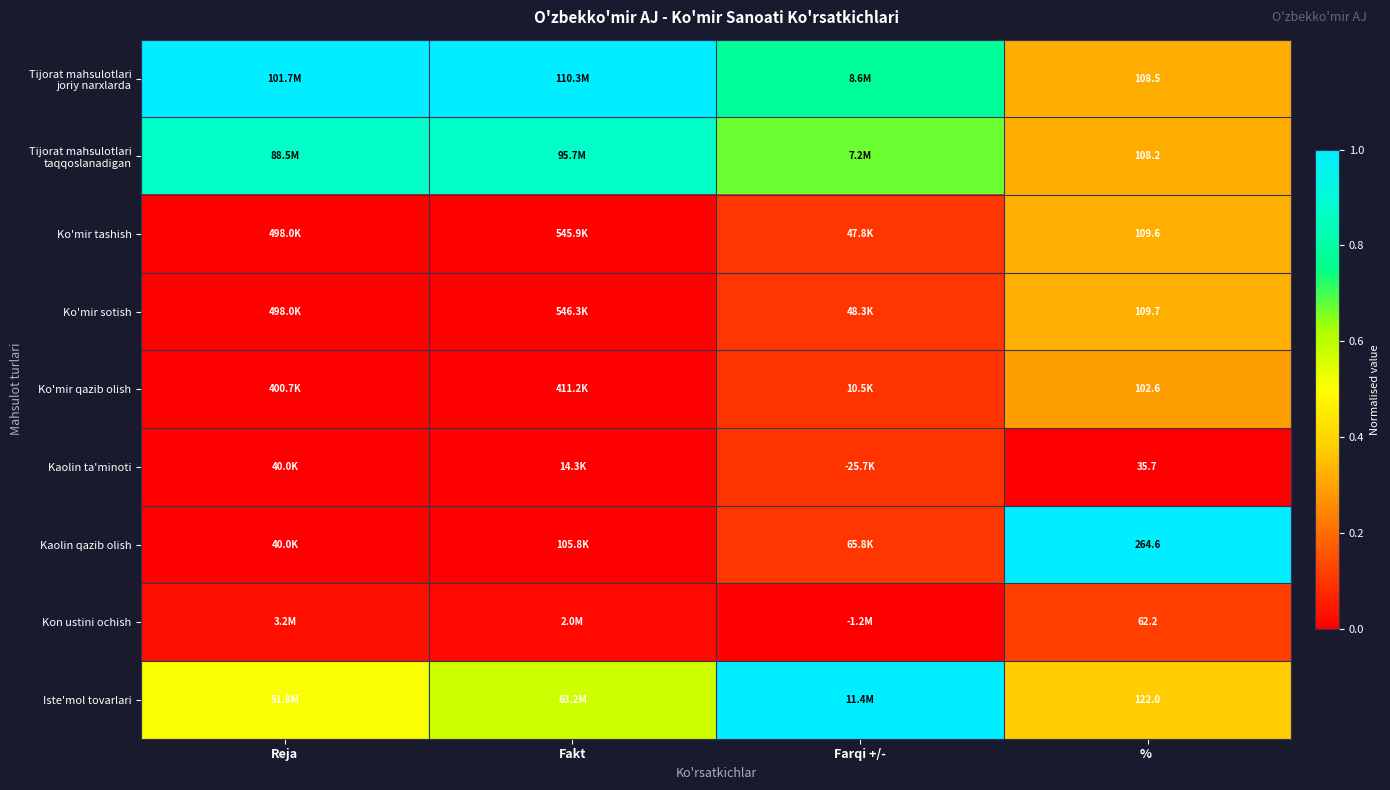

Rank the series by their maximum value, from lowest to highest.

Kaolin ta'minoti, Kon ustini ochish, Ko'mir qazib olish, Ko'mir tashish, Ko'mir sotish, Tijorat mahsulotlari taqqoslanadigan, Tijorat mahsulotlari joriy narxlarda, Kaolin qazib olish, Iste'mol tovarlari